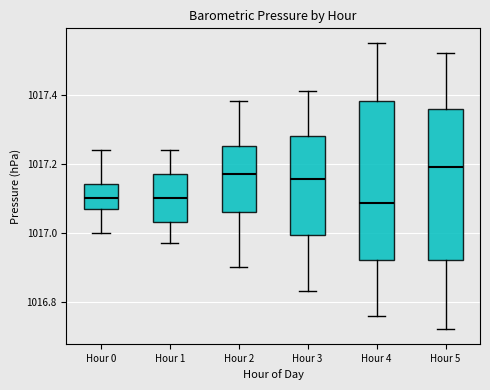

Where is the lower edge of the box for Hour 2 on the y-axis? The values are not printed on the chart, so give them approximately, as read against the axis.

1017.06